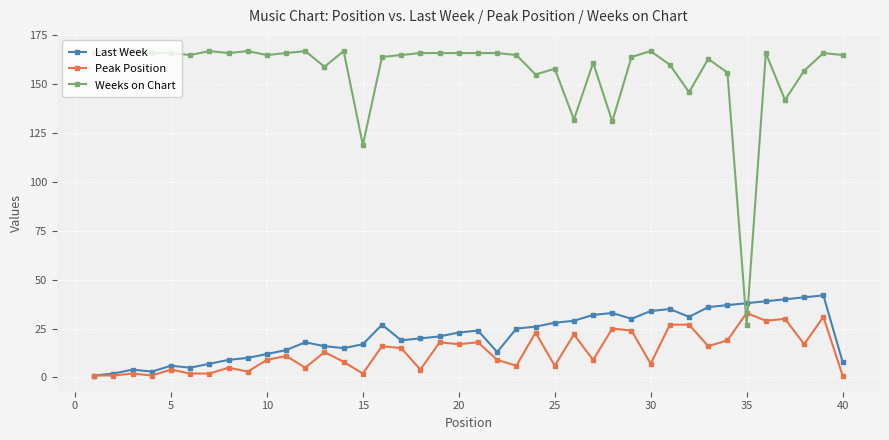

Which series has the largest total across all categories?

Weeks on Chart